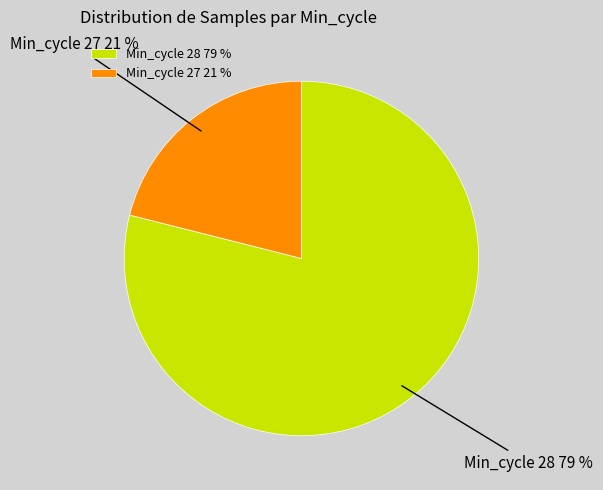

Which has a higher value, Min_cycle 27 21 % or Min_cycle 28 79 %?

Min_cycle 28 79 %